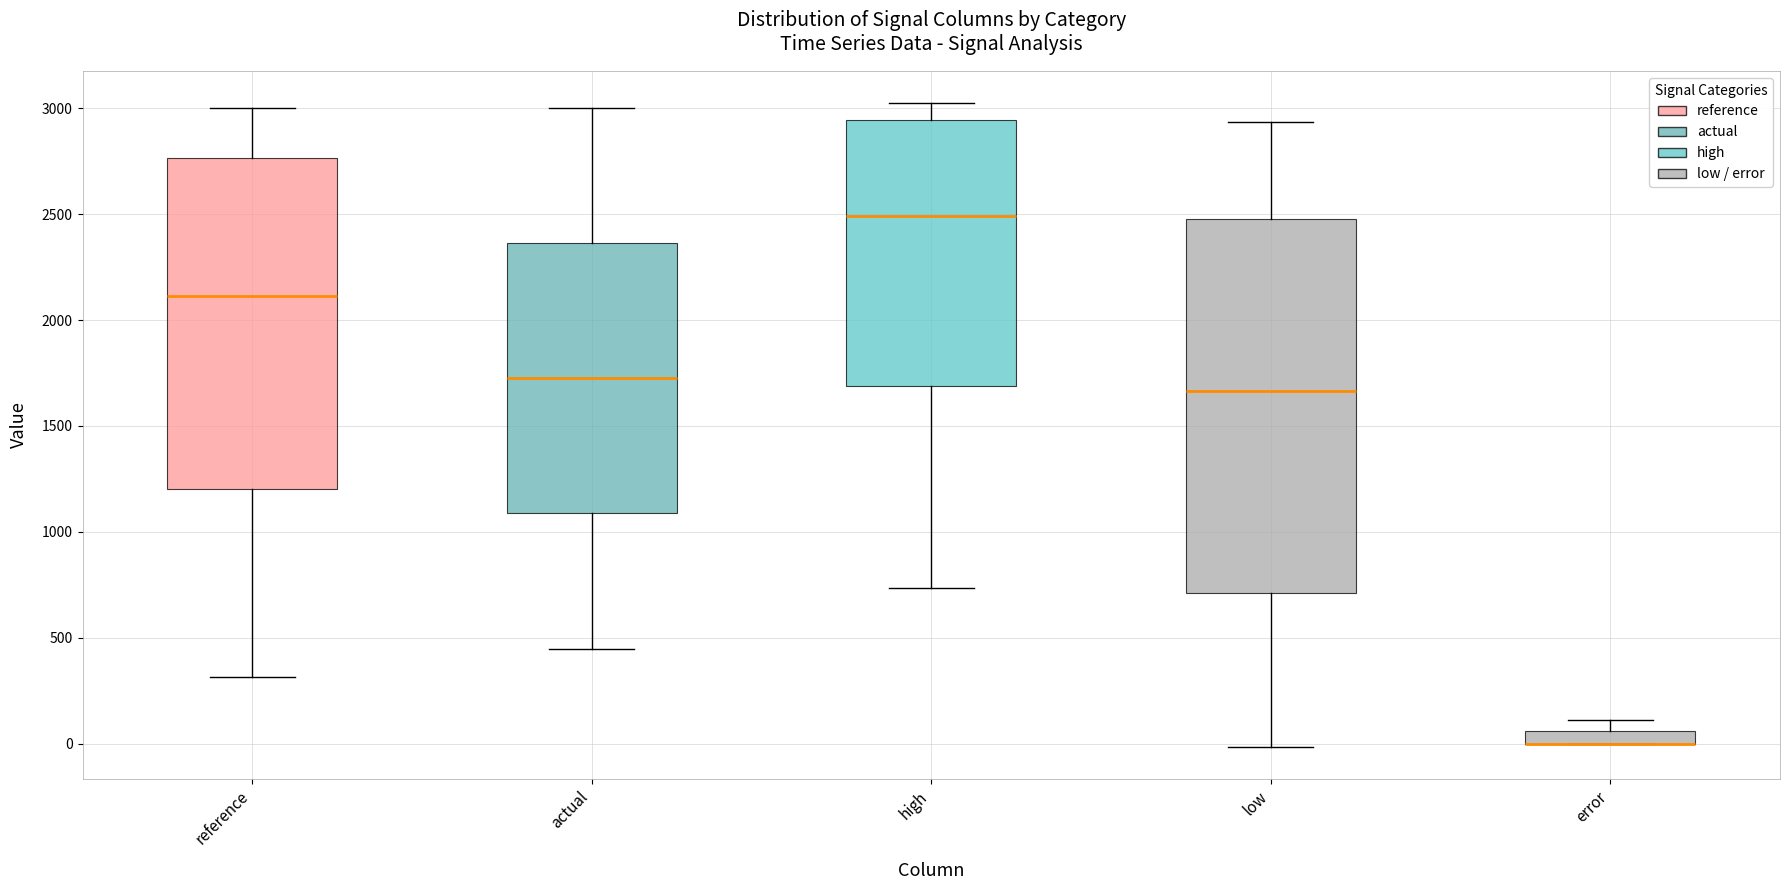

Which box is the tallest, from its lower edge to its upper edge?

low